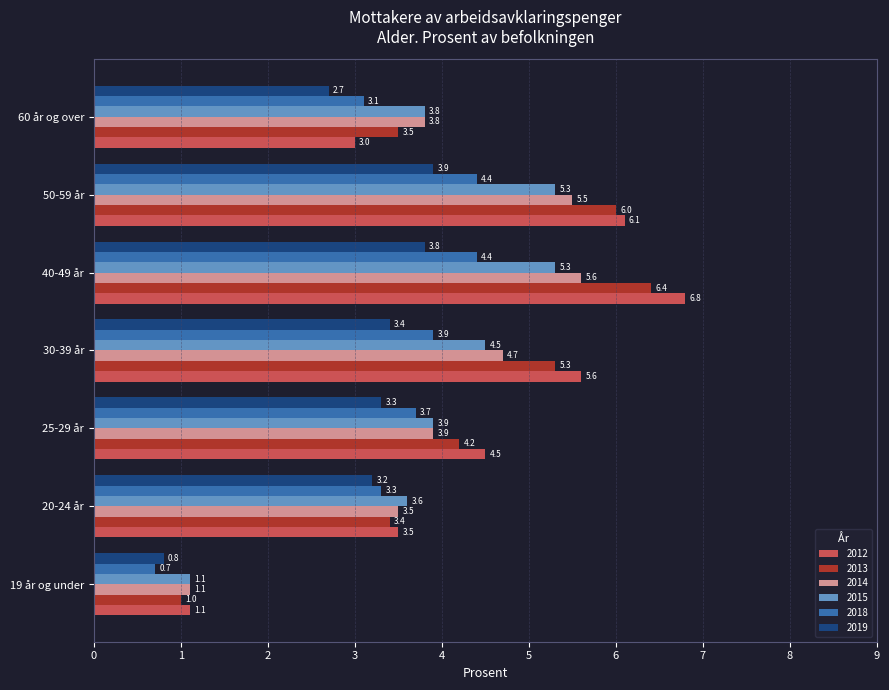

Where is 2018 nearest to the value 2?

60 år og over